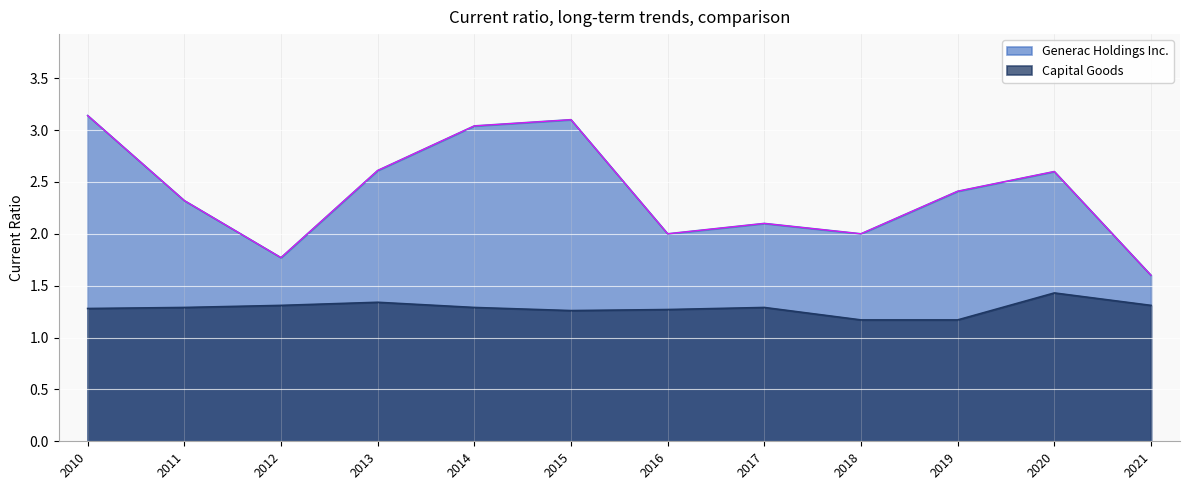

Read the Capital Goods value at 2020.

1.4